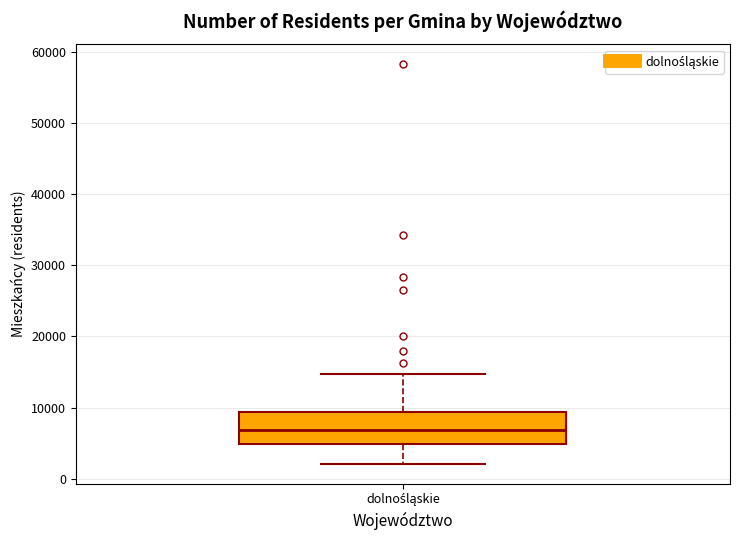

Where is the upper edge of the box for dolnośląskie on the y-axis? The values are not printed on the chart, so give them approximately, as read against the axis.

9000